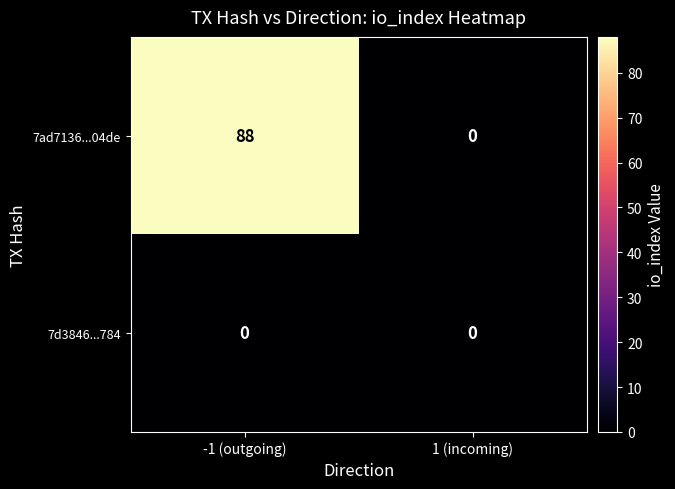

Reading right to left, extract all data points from this chart.

7ad7136...04de: 0	88
7d3846...784: 0	0